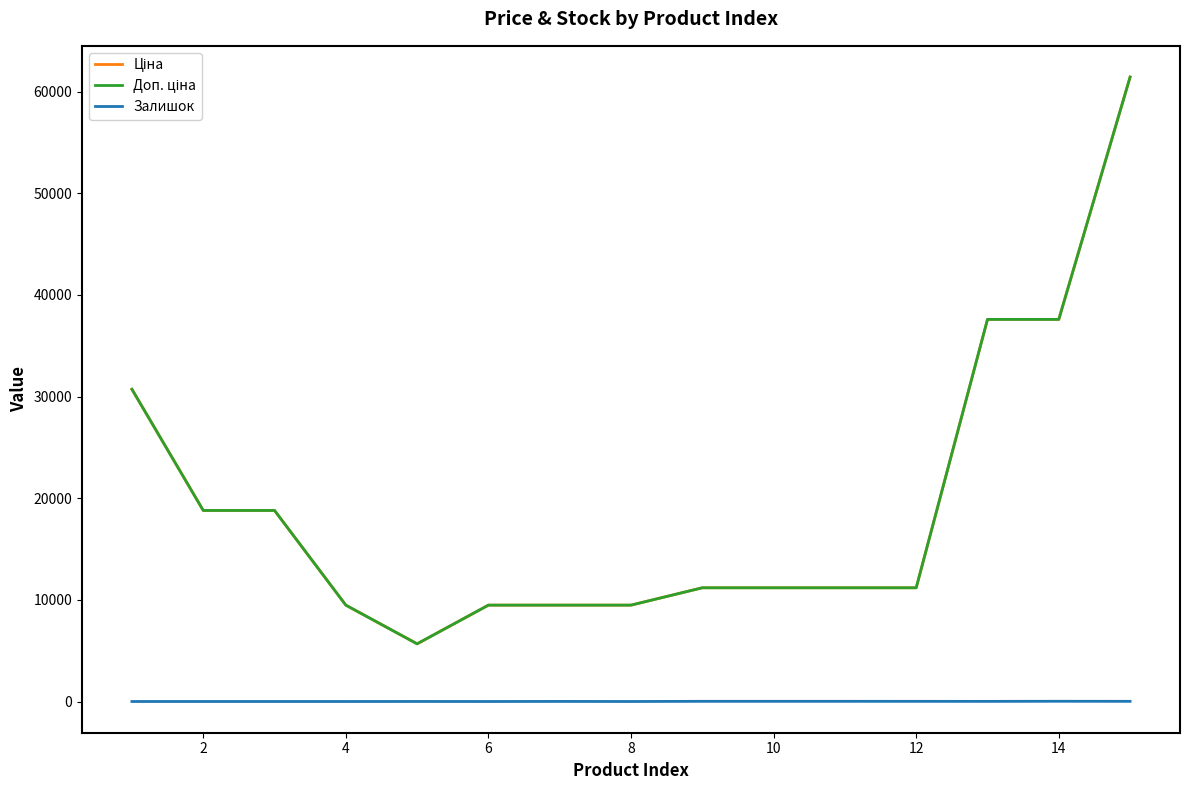

Does the chart have visible grid lines?

No